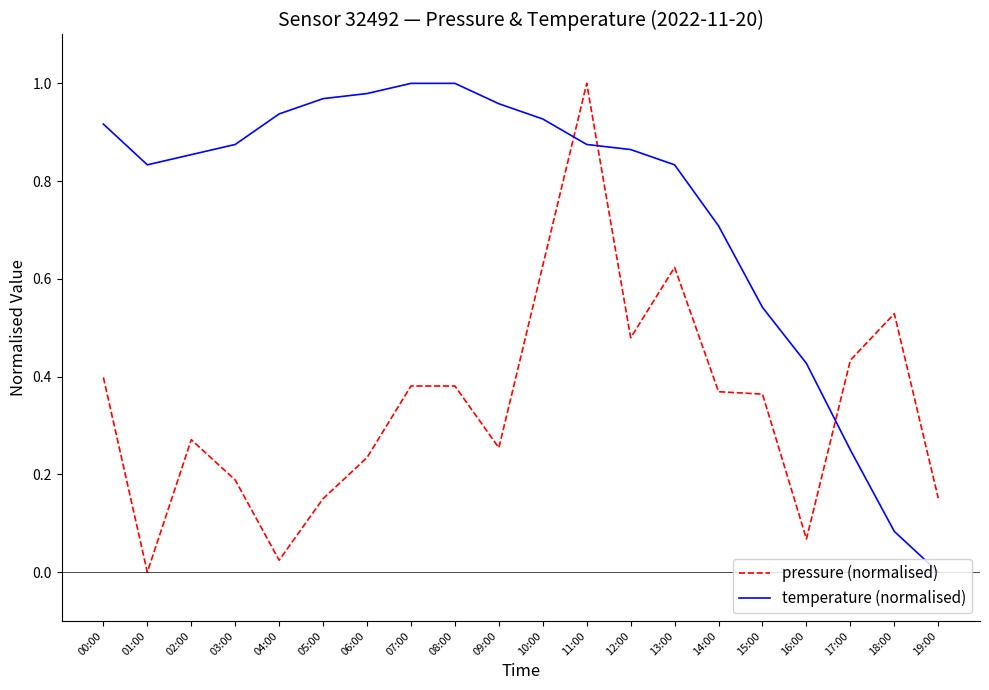

True or false: pressure (normalised) has a value of 0.4 at 02:00.

False